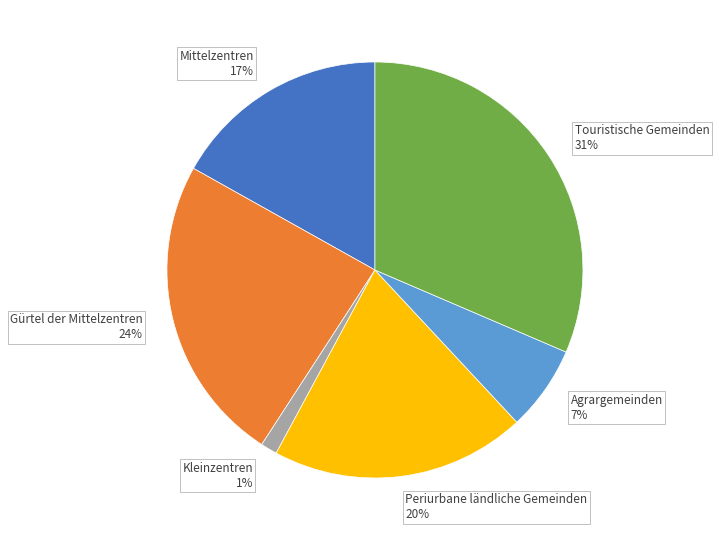

True or false: Kleinzentren accounts for 11% of the total.

False